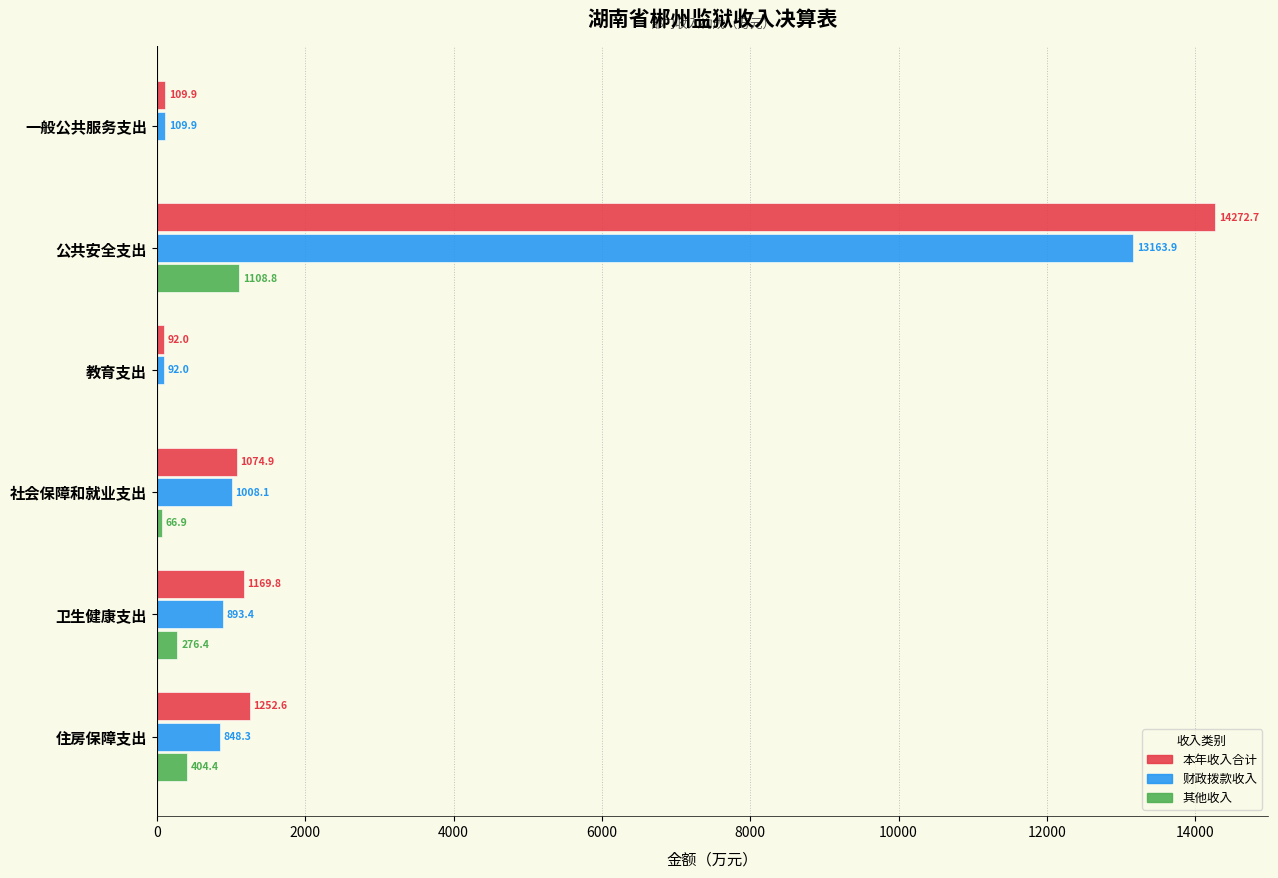

How many data points in 其他收入 are above 276?

3